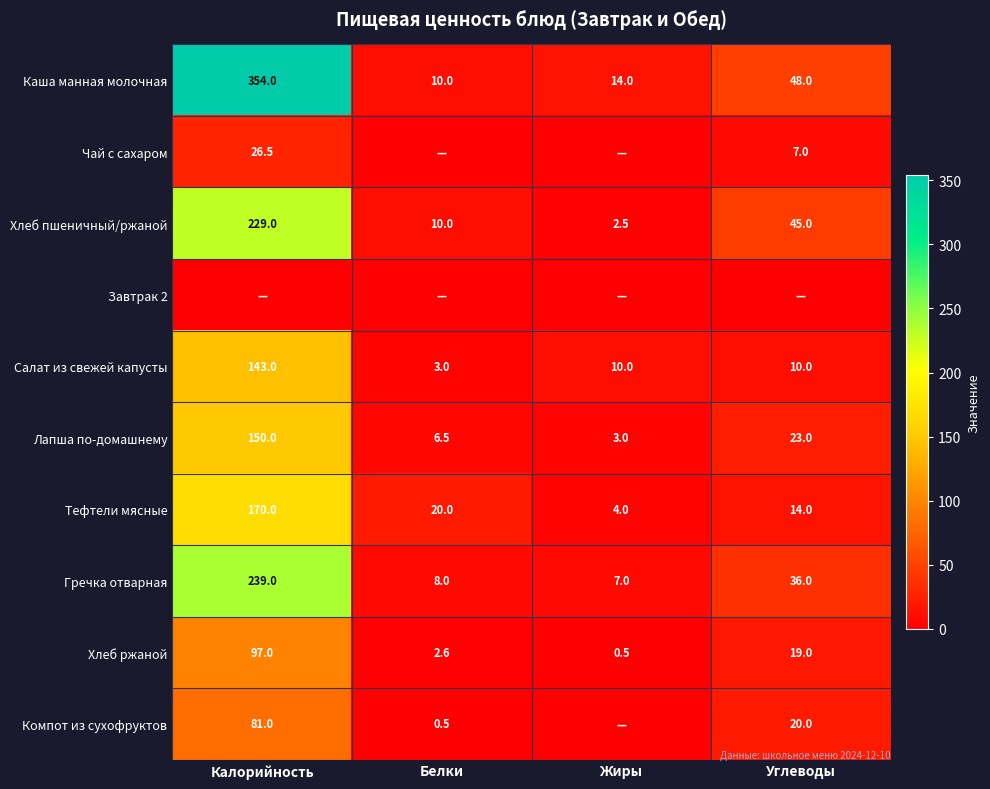

Which category has the highest value across all series?

Калорийность